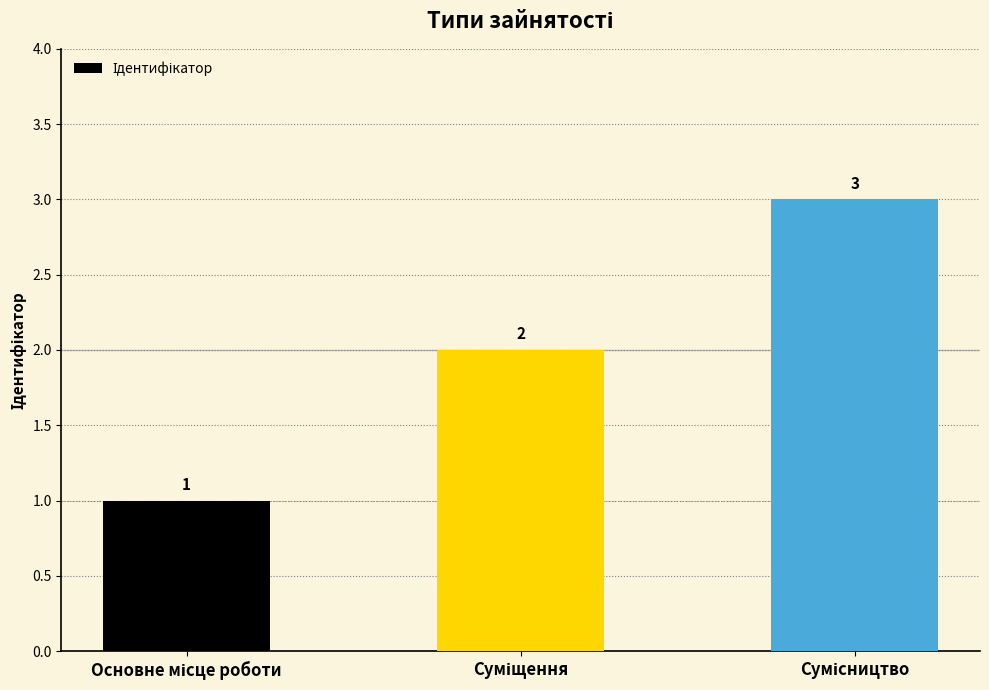

What is the value of the 1st bar from the left?

1